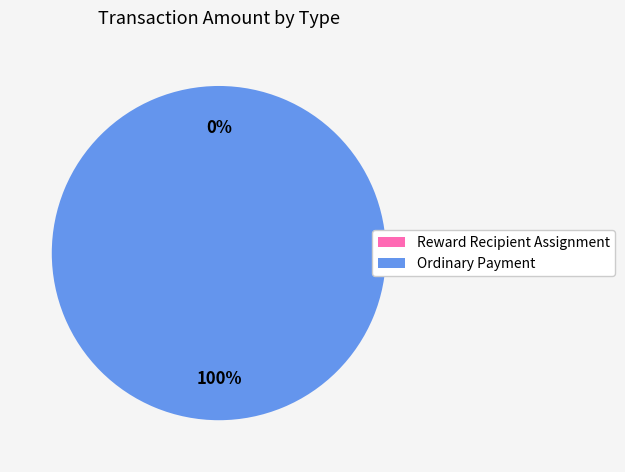

Which slice is the largest?

Ordinary Payment